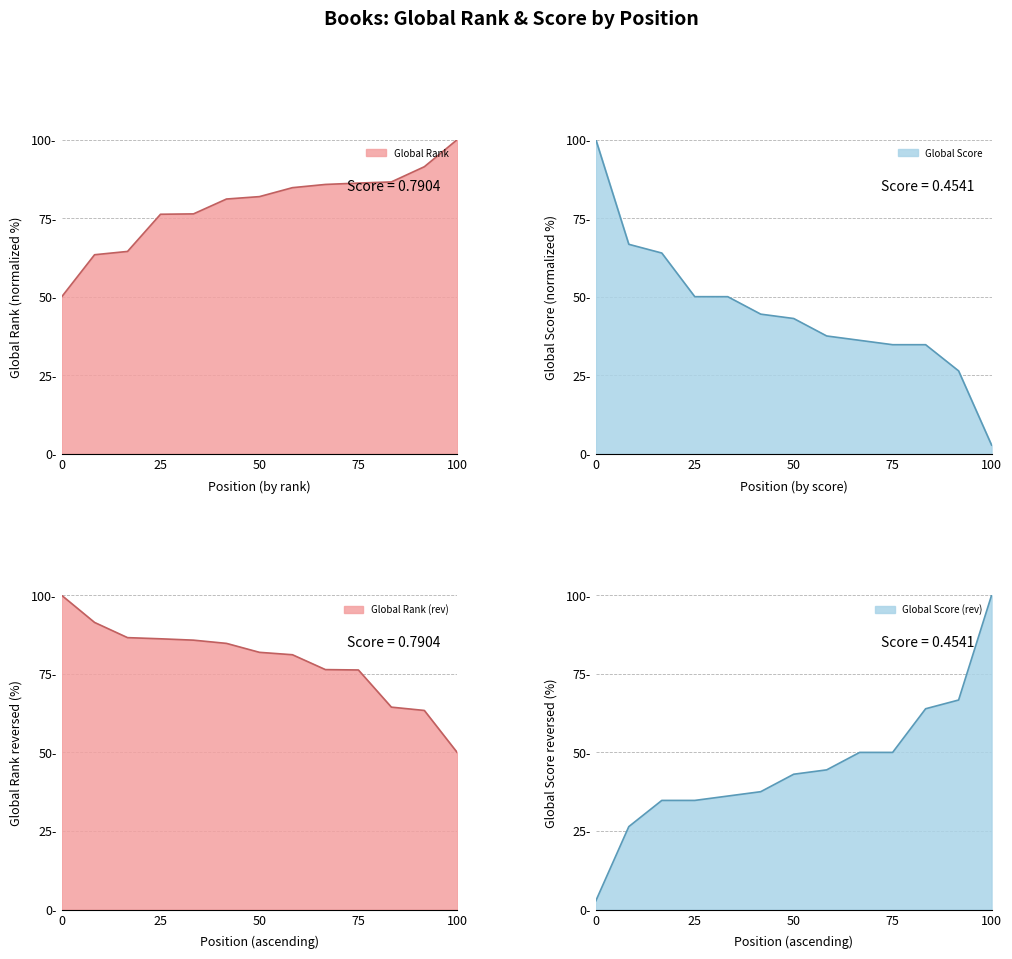

Which series has the largest range (max minus min)?

Global Score